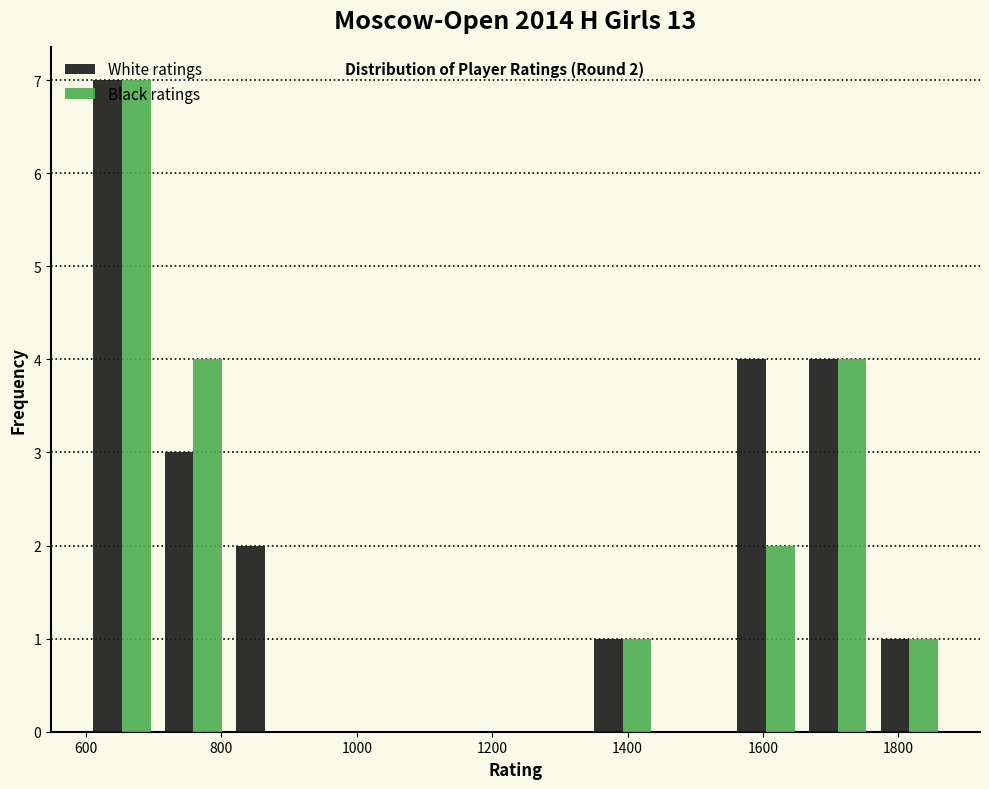

In the Black ratings series, which range on the x-axis has the tallest bar?

600 to 700